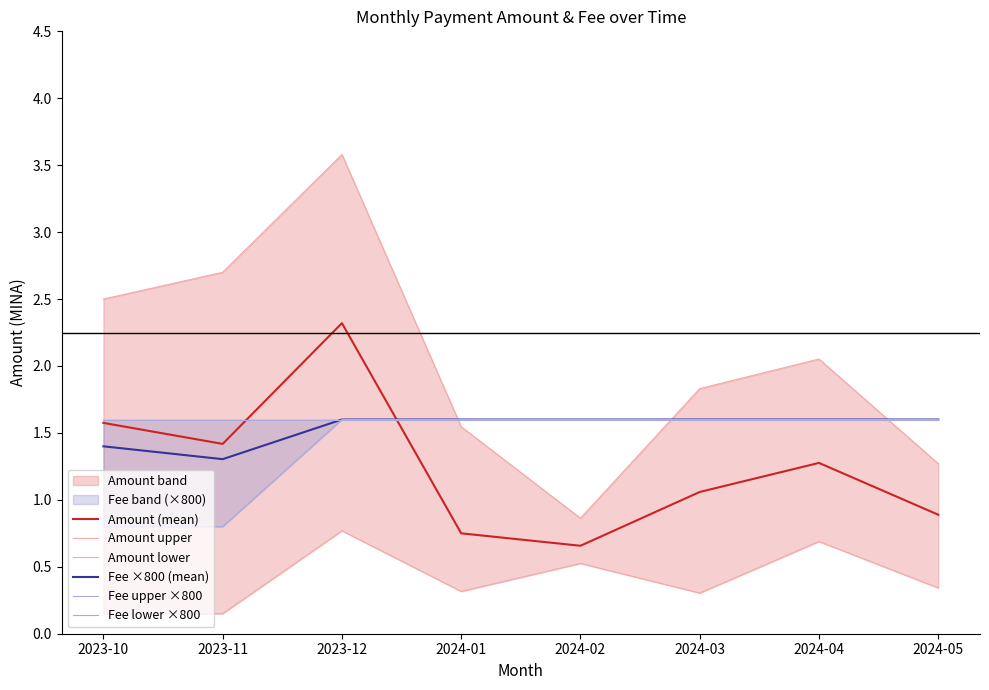

What is the label of the 2nd point from the right?

2024-04